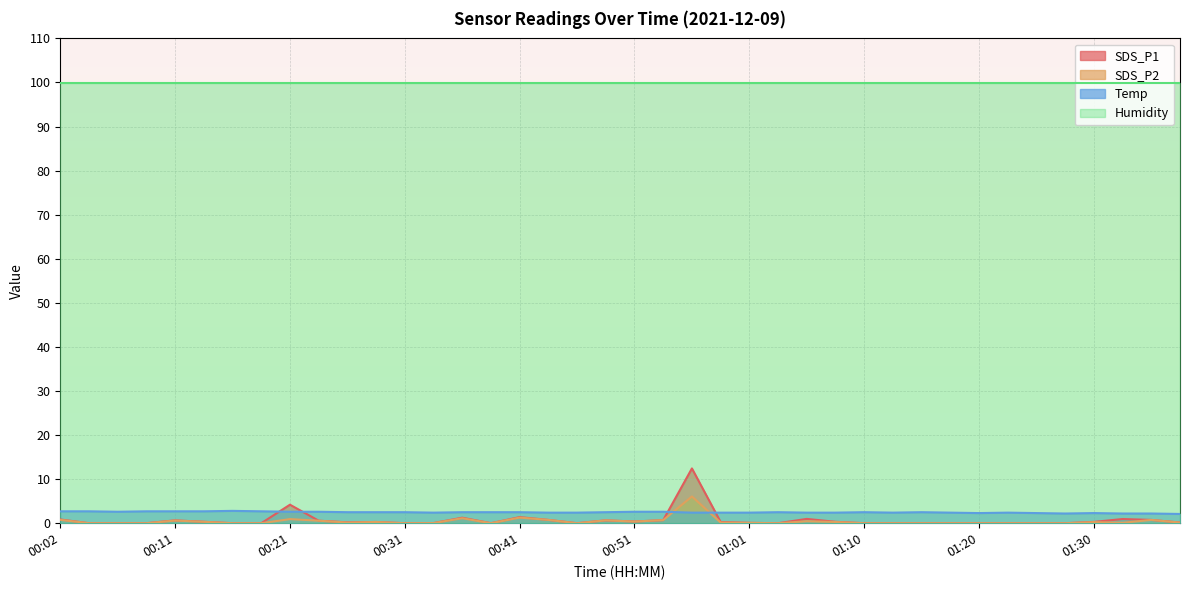

Which series has the largest total across all categories?

Humidity